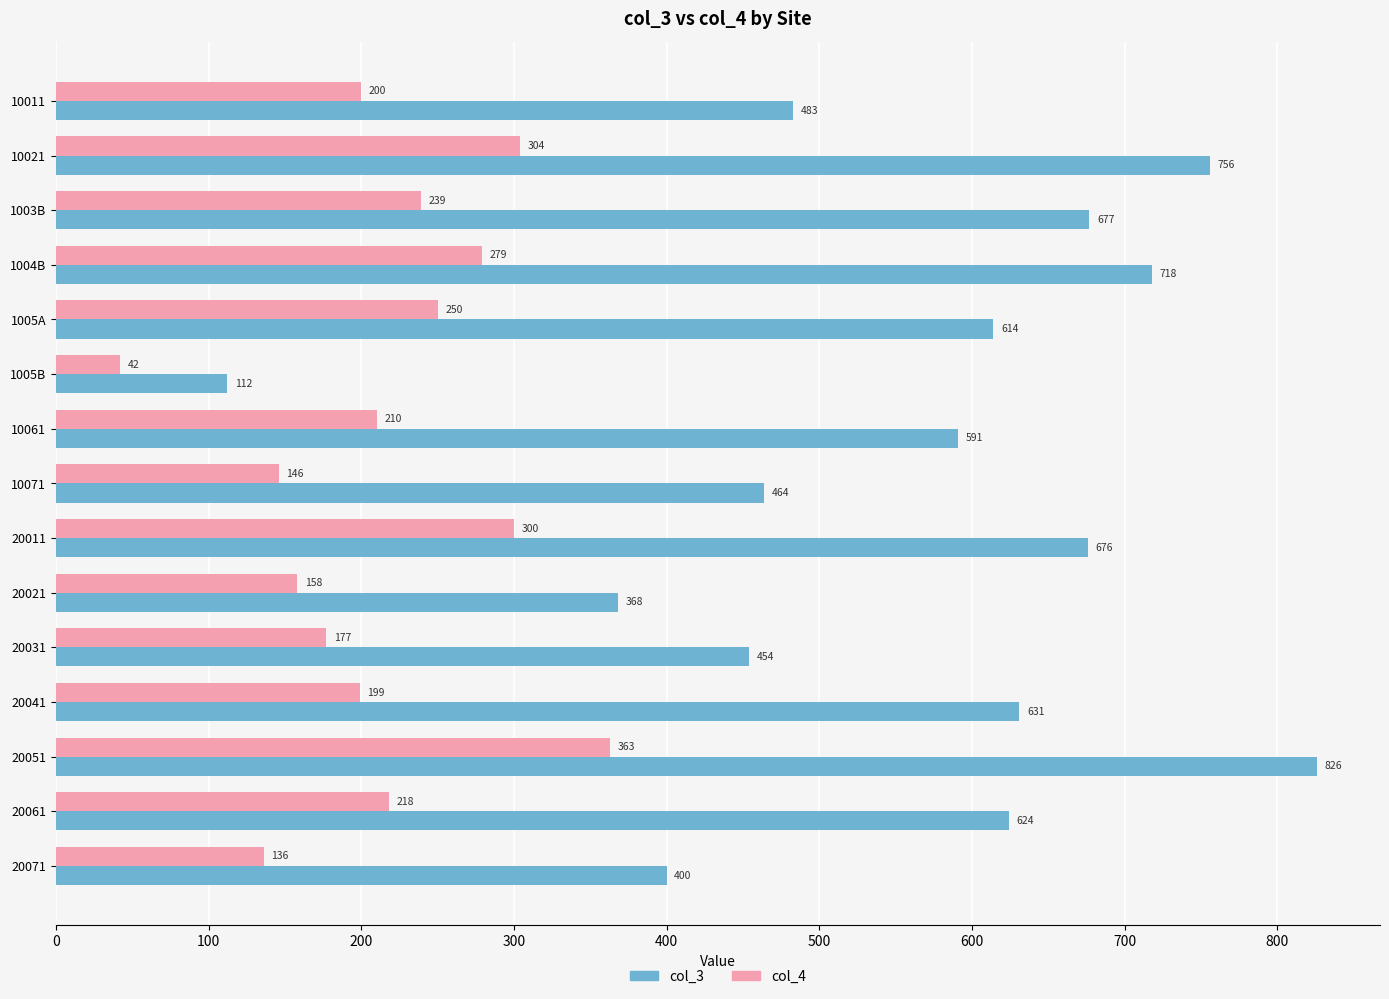

Is it true that col_4 equals 649 at 20051?

False